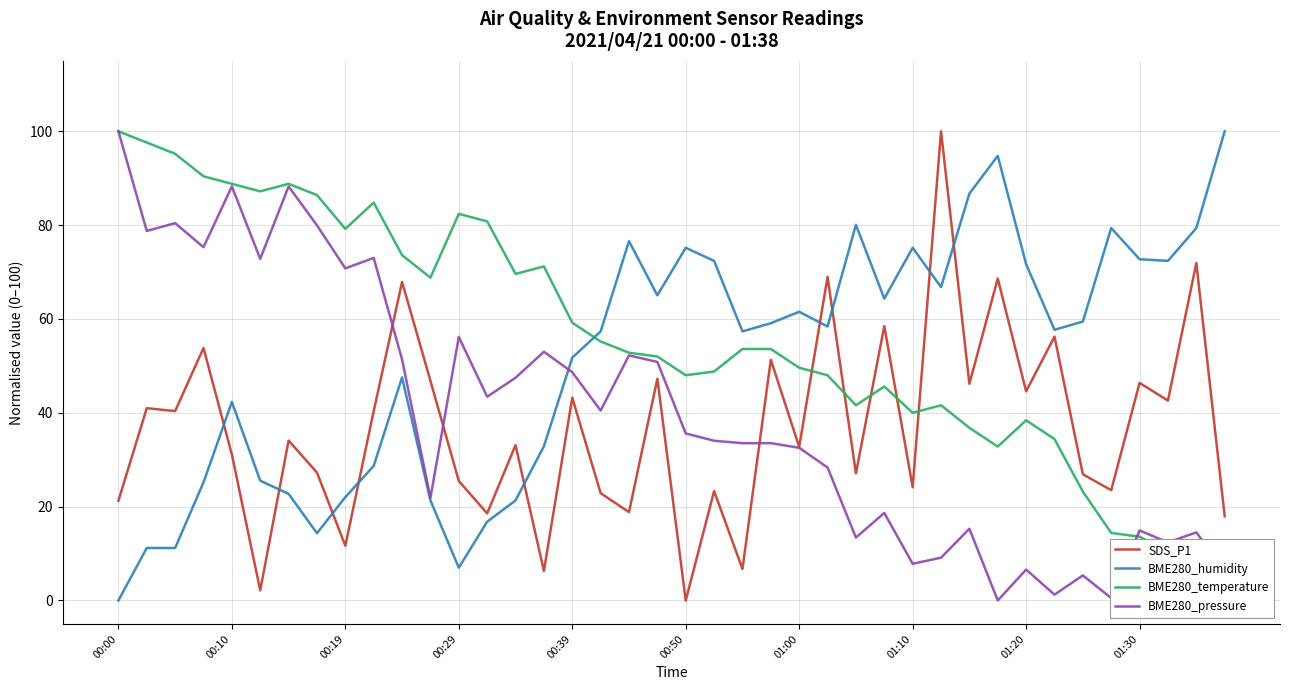

The value of BME280_pressure at 01:10 is 3.4. True or false?

False